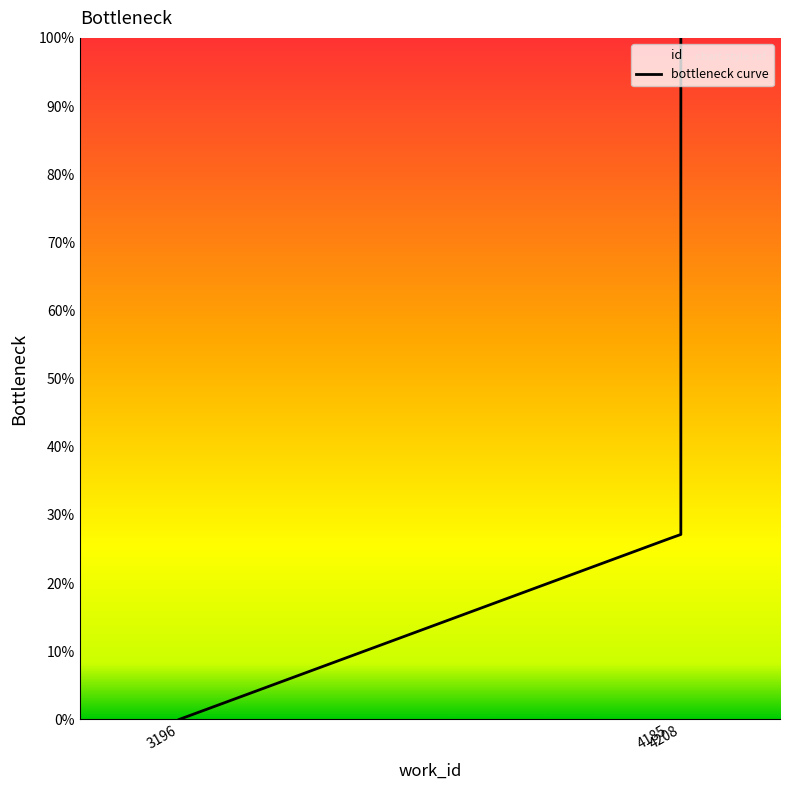

Does the chart have visible grid lines?

No